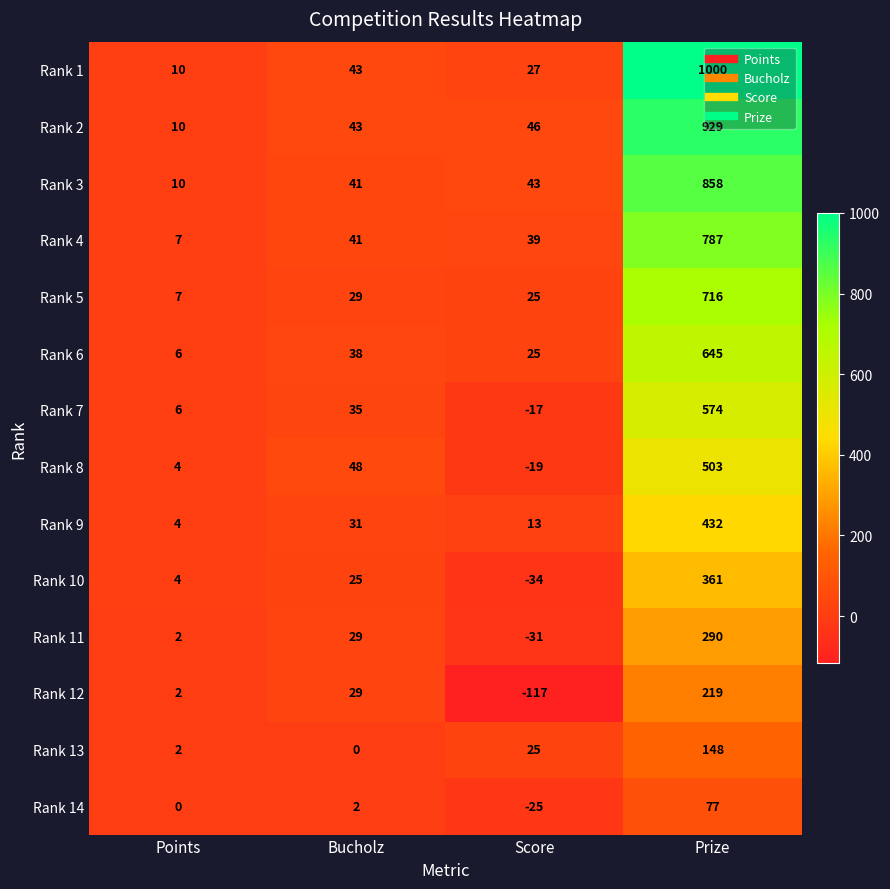

True or false: Rank 13 has a value of 9 at Score.

False